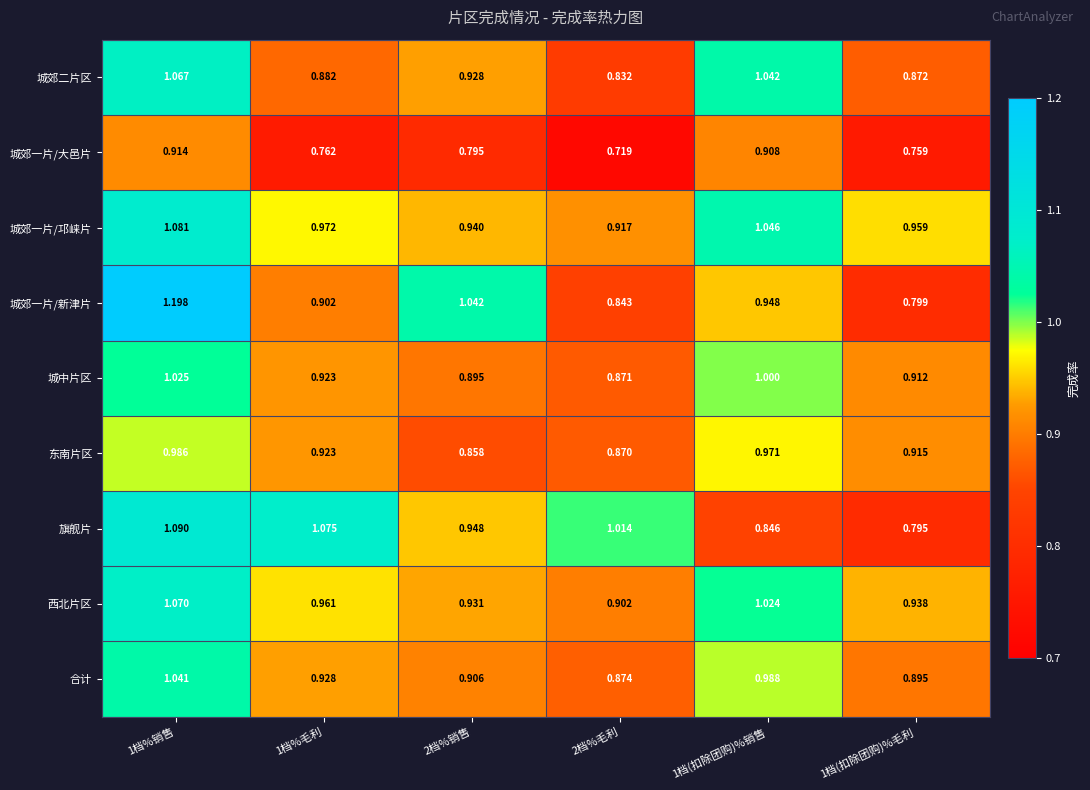

Rank the series by their maximum value, from lowest to highest.

城郊一片/大邑片, 东南片区, 城中片区, 合计, 城郊二片区, 西北片区, 城郊一片/邛崃片, 旗舰片, 城郊一片/新津片